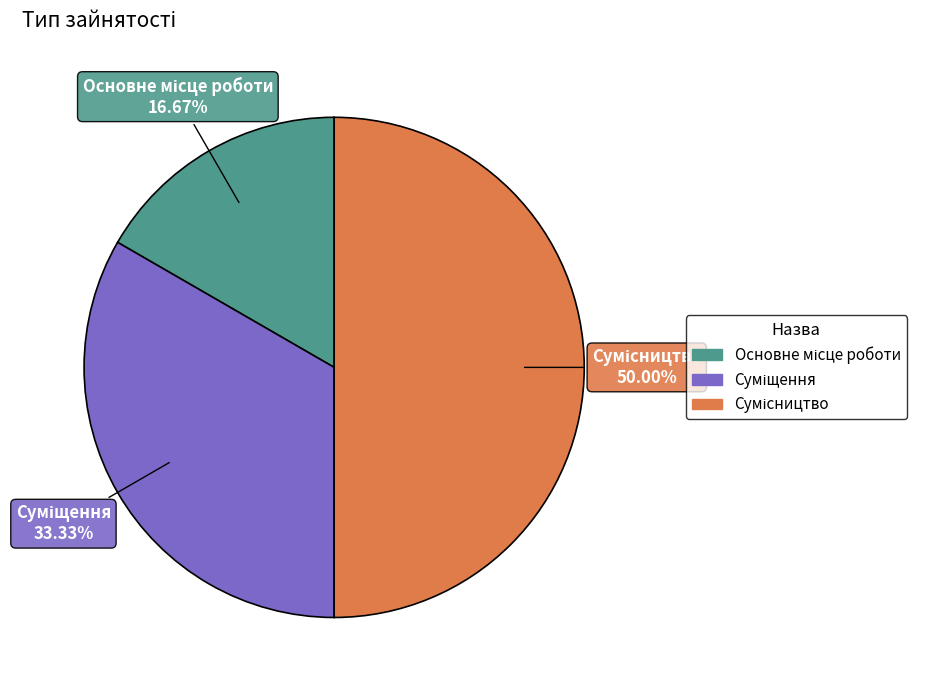

How many segments does this pie chart have?

3